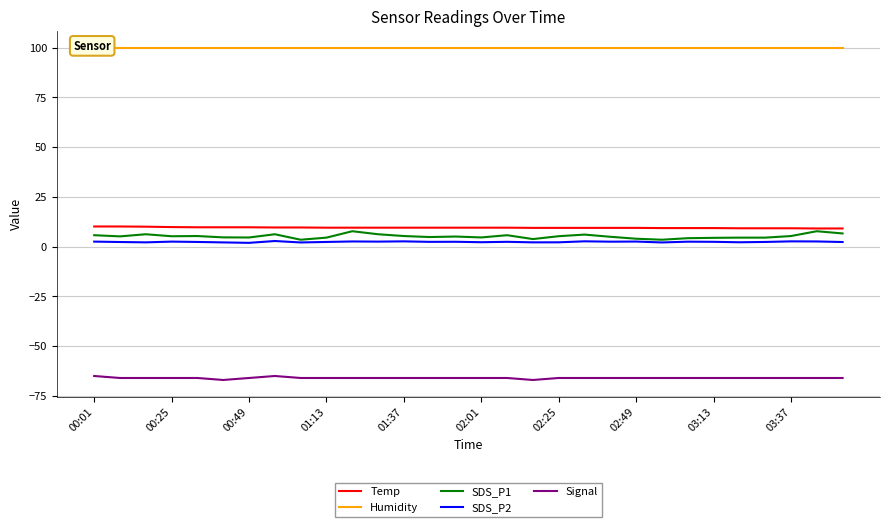

True or false: SDS_P2 and Temp cross at least once.

False